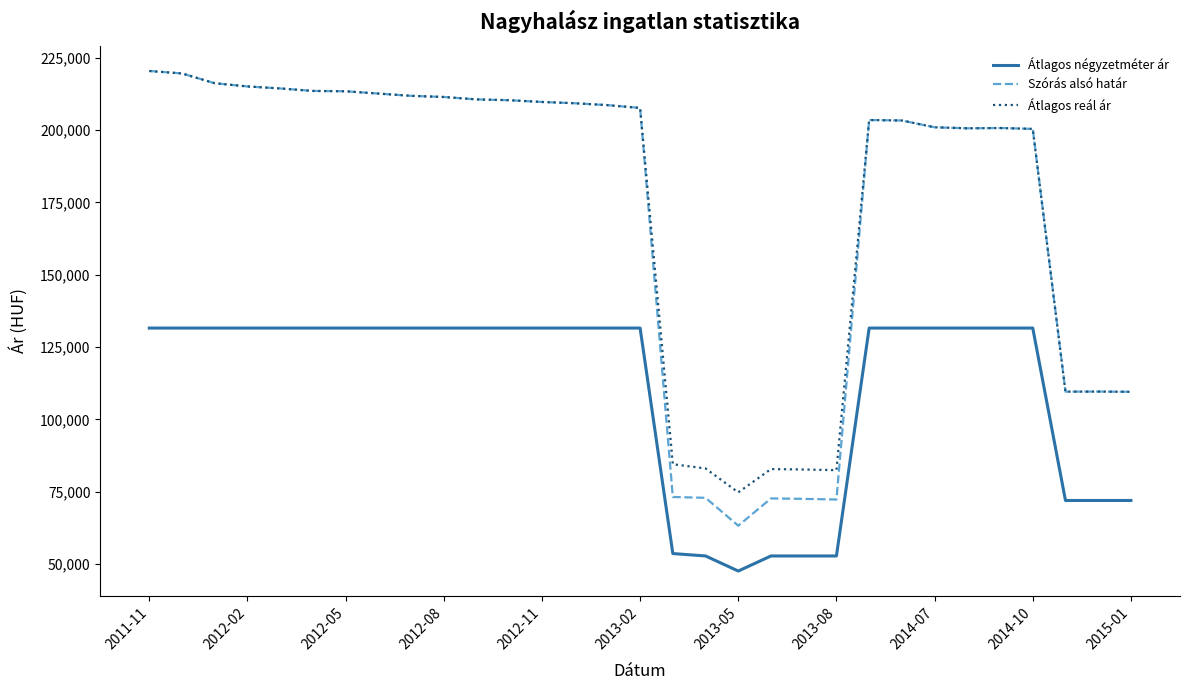

What is the maximum value for Átlagos négyzetméter ár?

131578